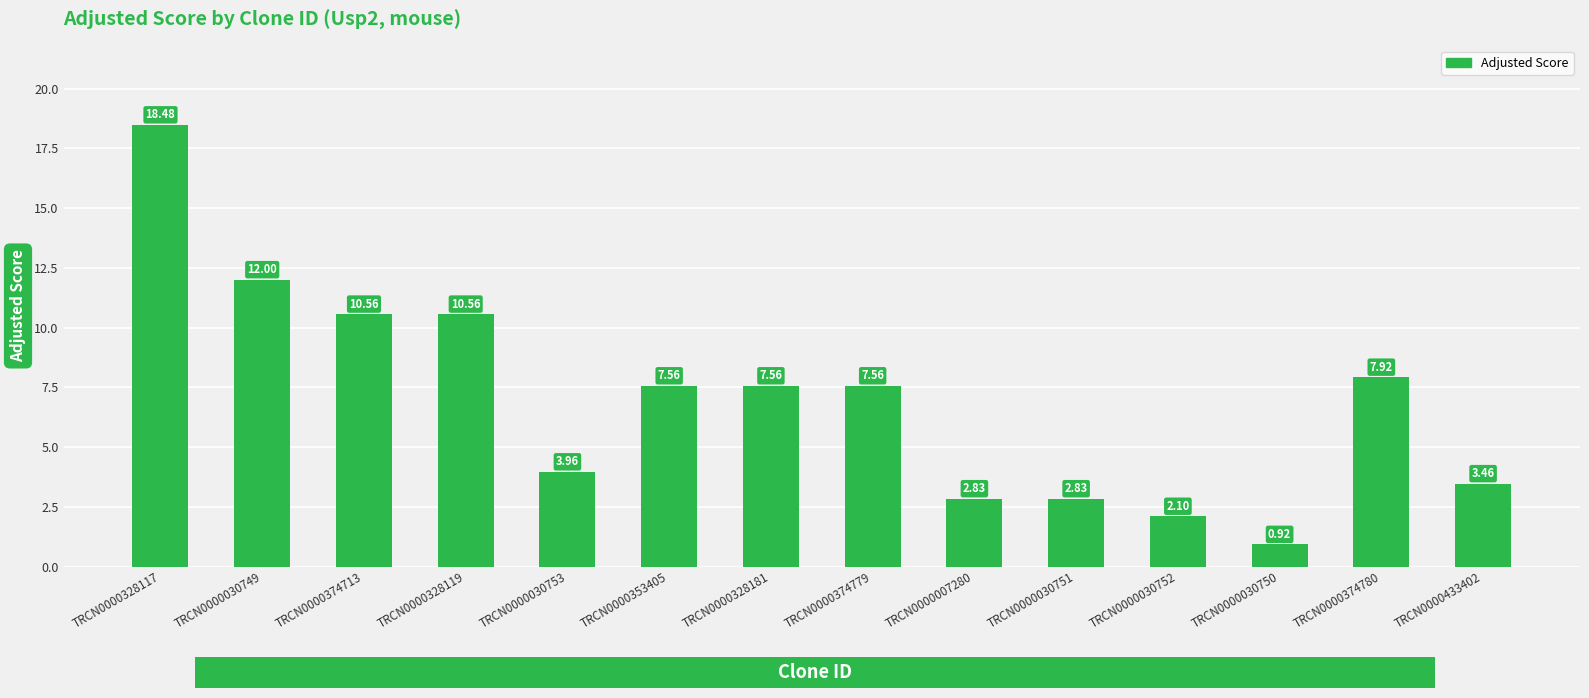

True or false: the data shows 12.0 at TRCN0000030749.

True